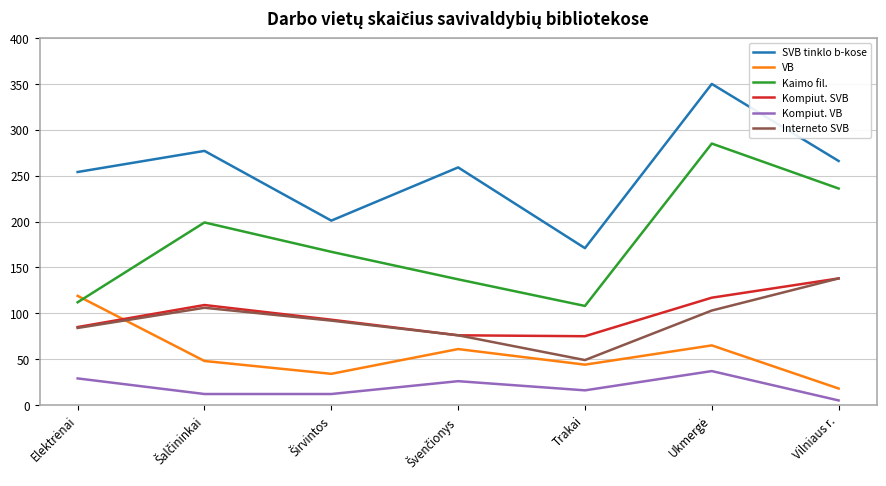

True or false: Kompiut. SVB and Kompiut. VB cross at least once.

False